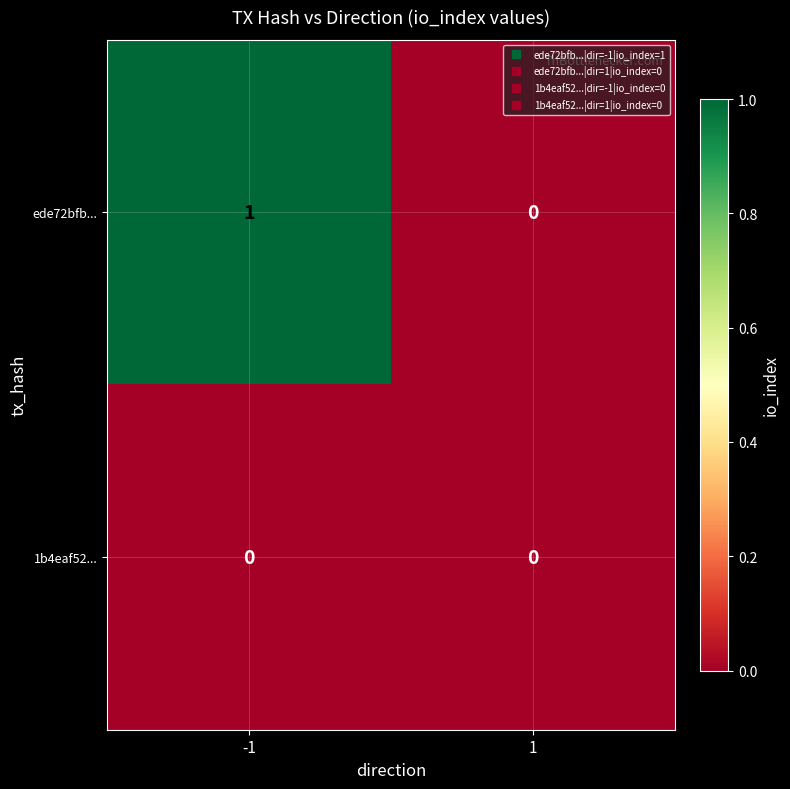

Which series has the widest spread of values?

ede72bfb...